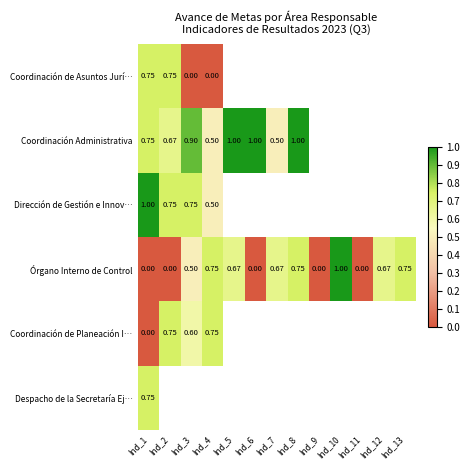

At which category is the sum across all series the highest?

Ind_1